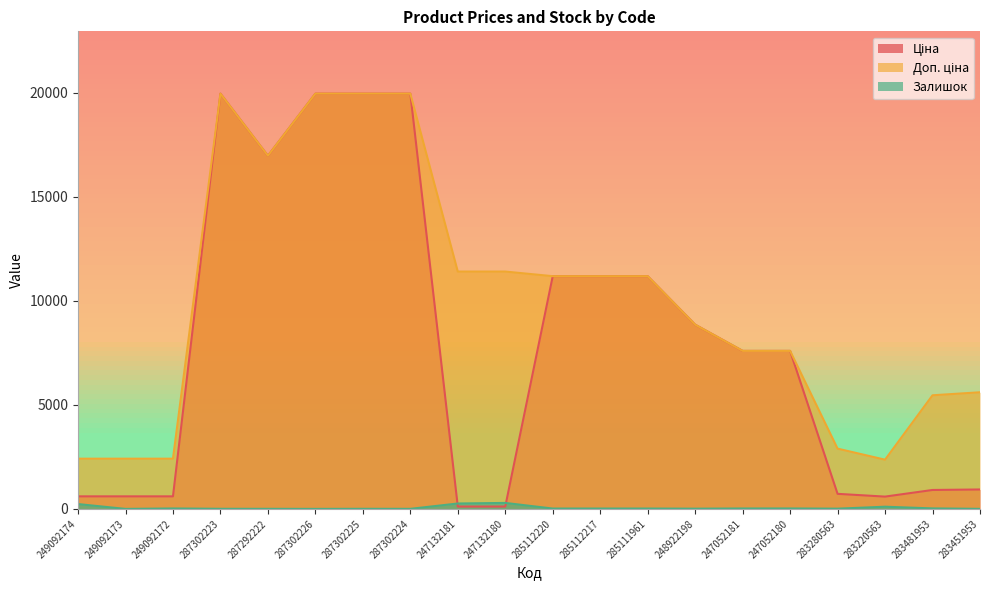

Where is Залишок nearest to the value 144?

283220563